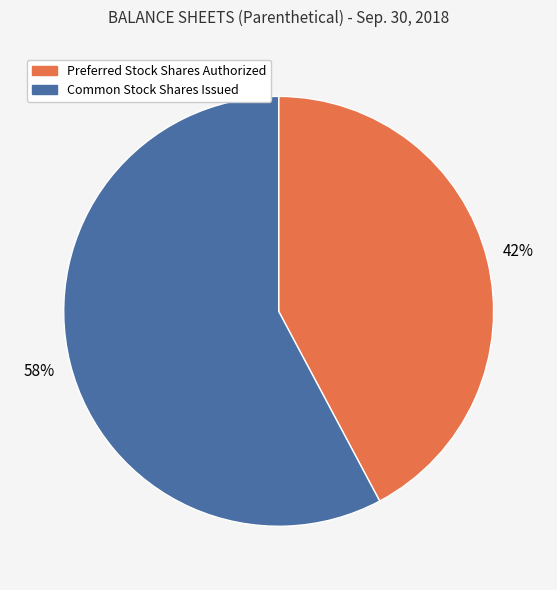

Count the number of slices in the pie.

2